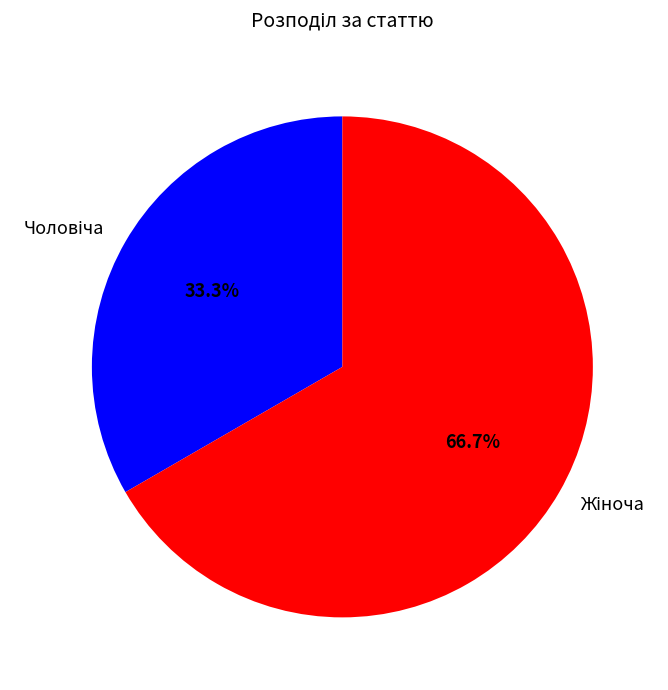

Does any single category account for the majority?

Yes